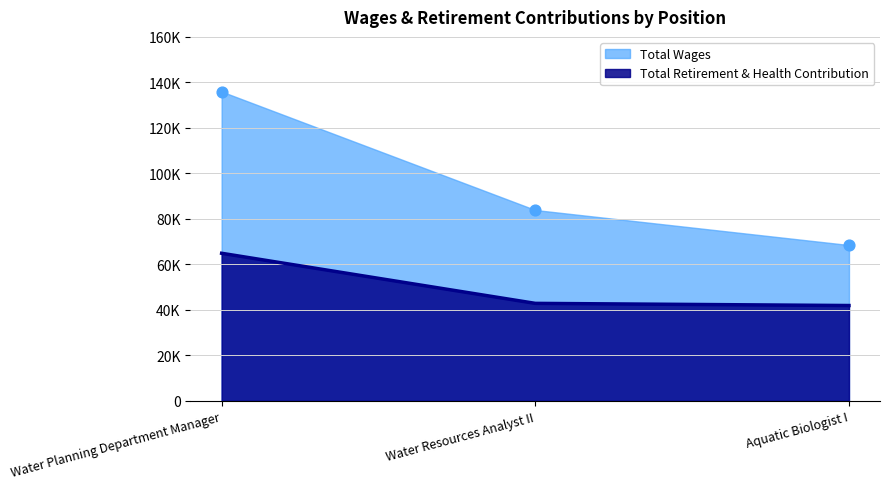

What is the total value across all series at Water Resources Analyst II?

126784